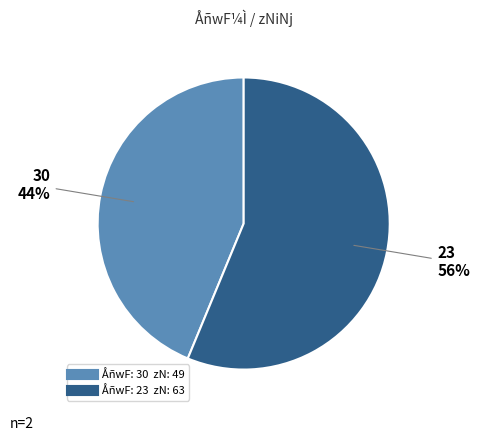

Is there a majority slice in this chart?

Yes